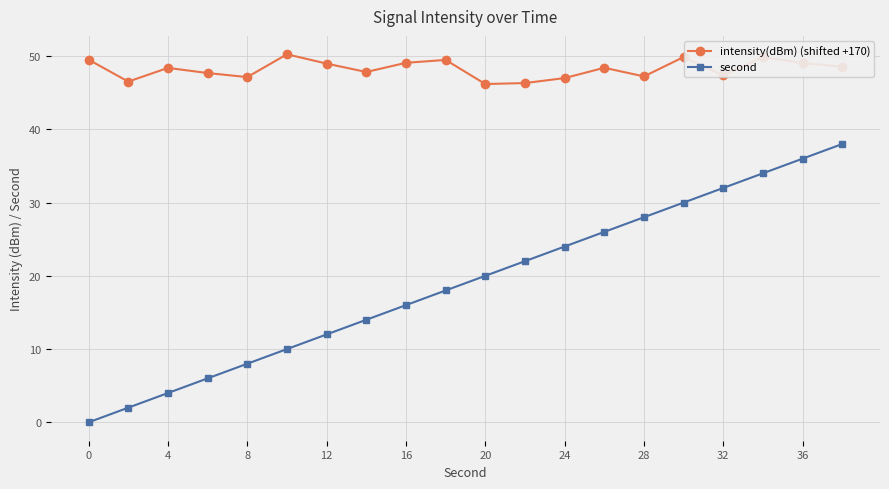

List the series in order of their overall mean, highest first.

intensity(dBm) (shifted +170), second